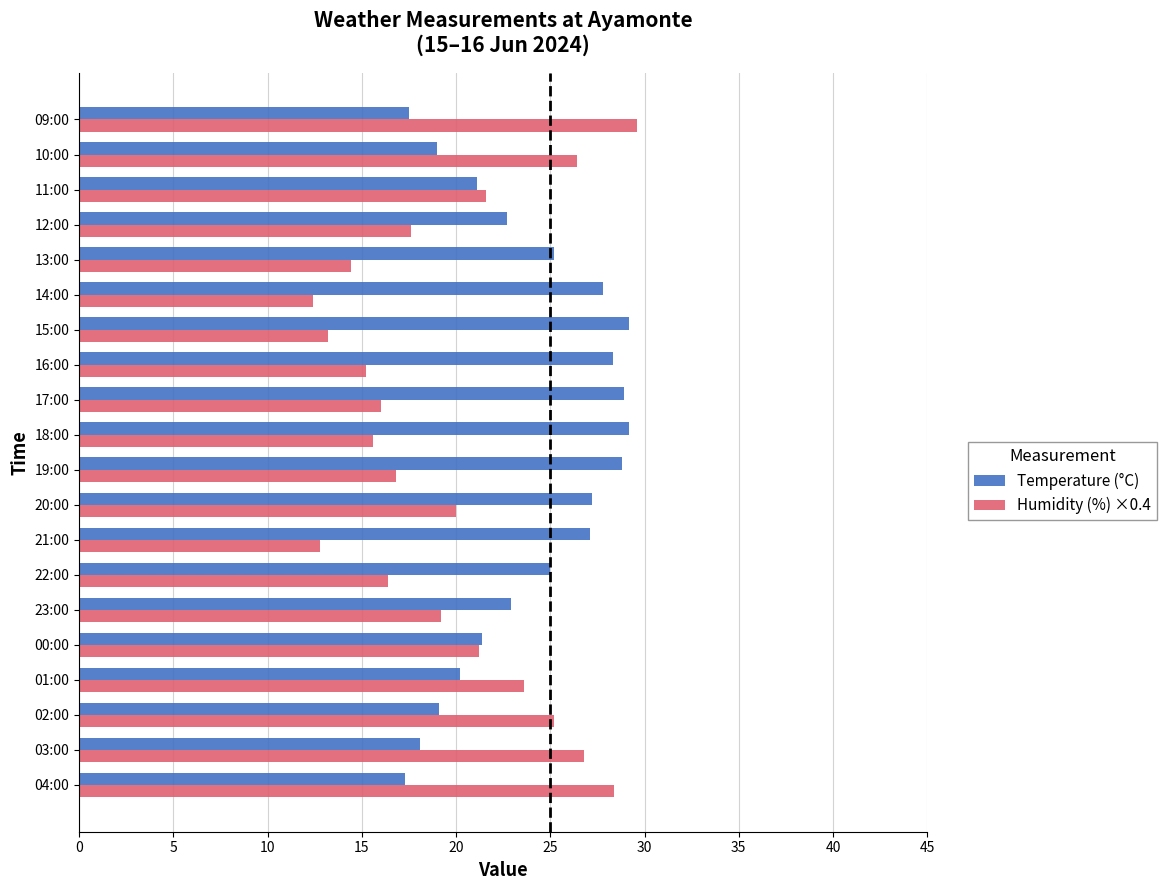

What is the total value across all series at 09:00?

47.1